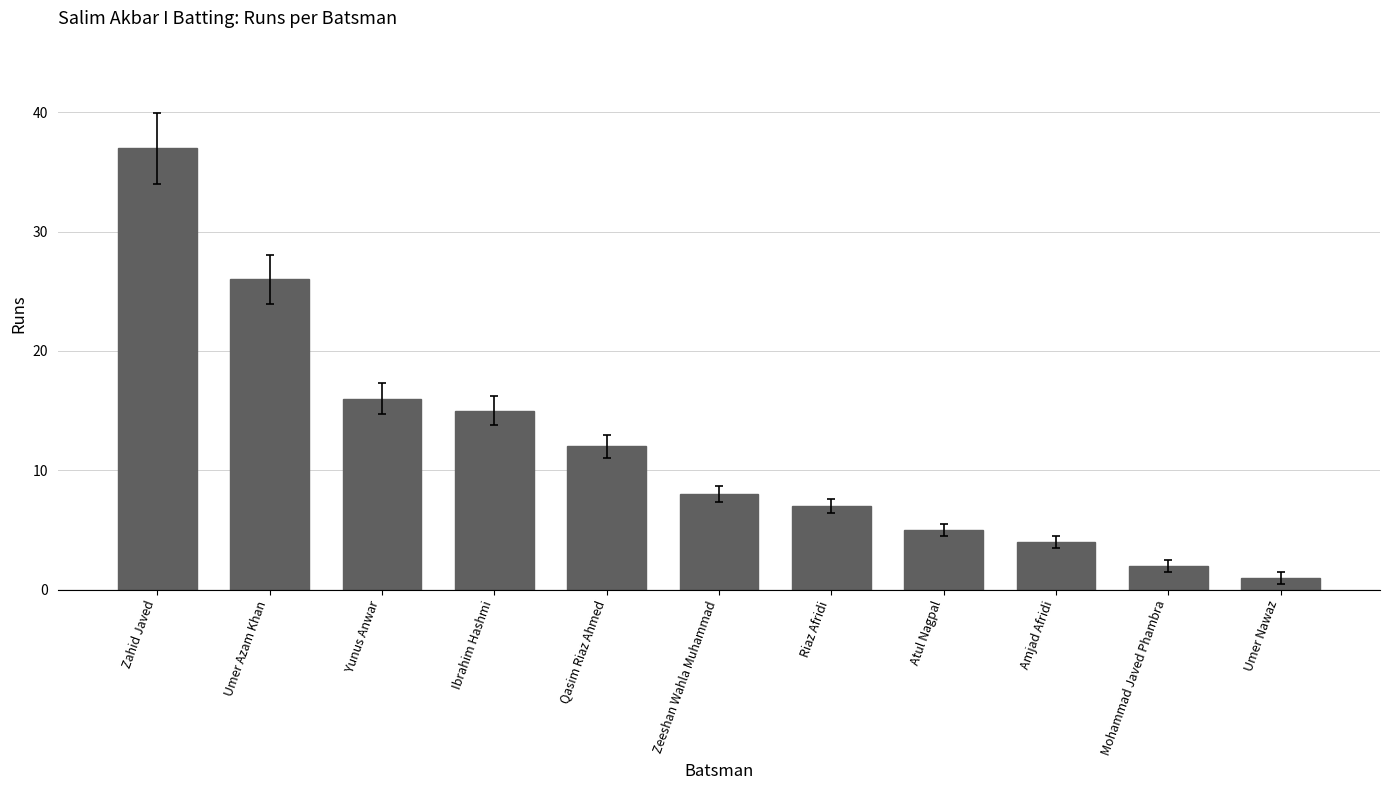

What is the average value?

12